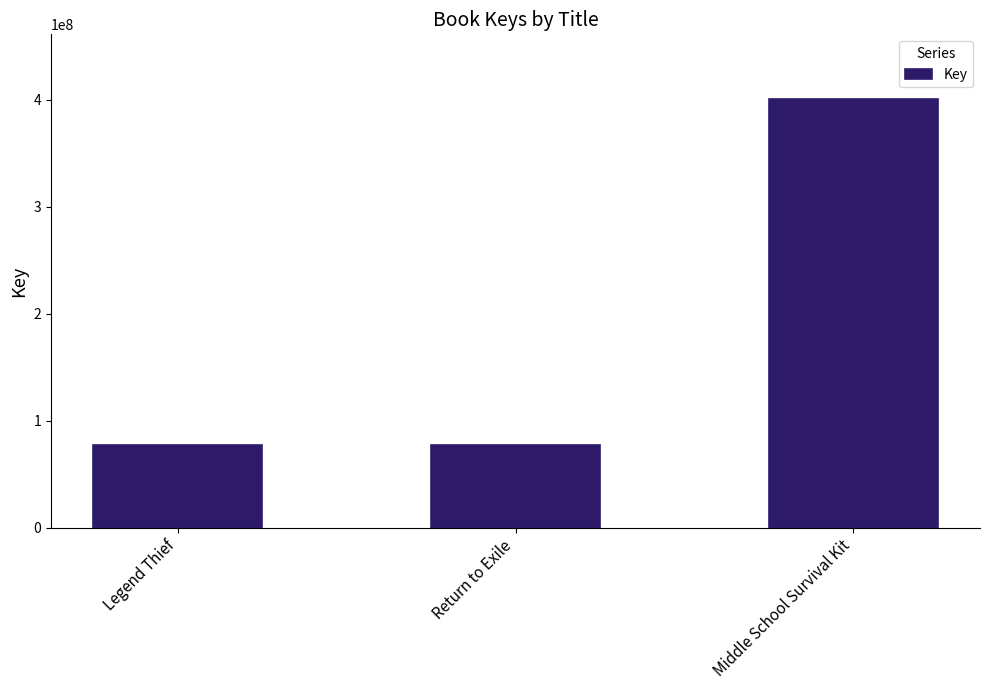

What is the difference between the values at Middle School Survival Kit and Legend Thief?

324104139